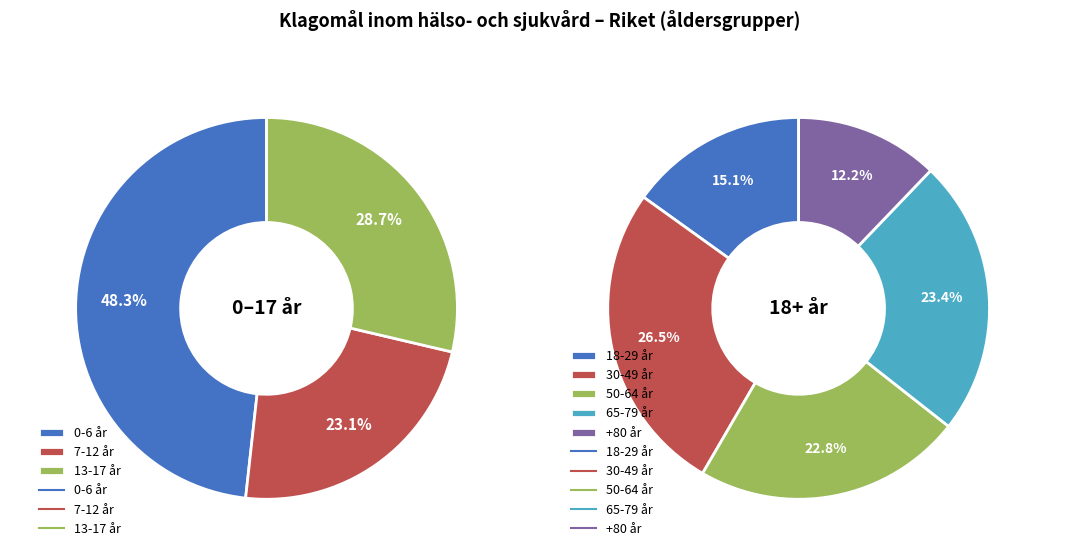

Does 65-79 år account for over 50% of the chart?

No